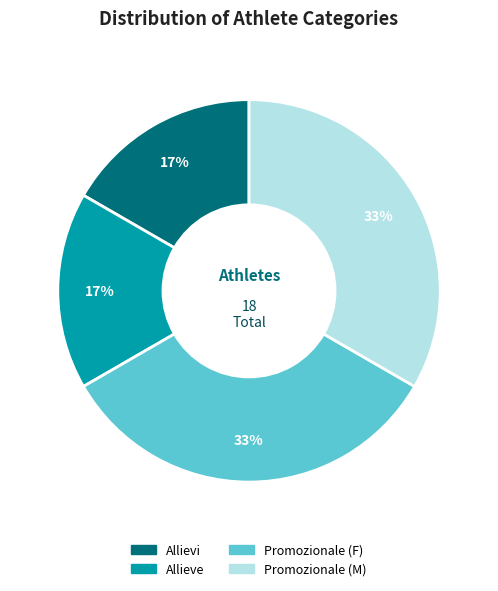

Does Promozionale (F) represent more than half of the total?

No